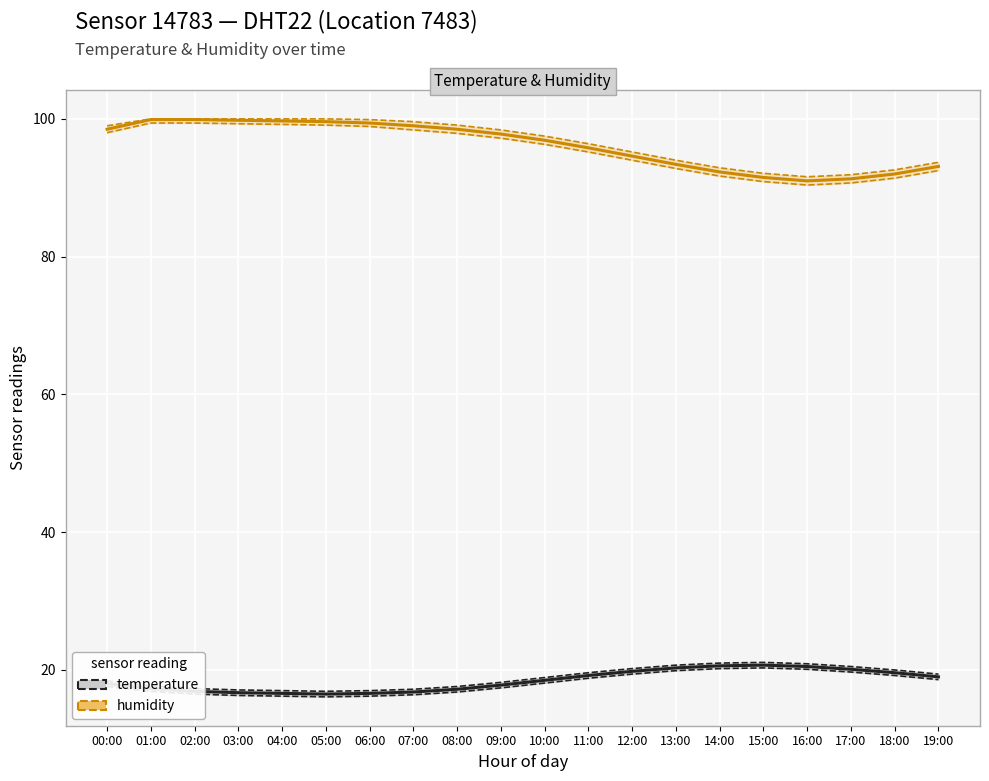

Is it true that humidity equals 93.4 at 13:00?

True